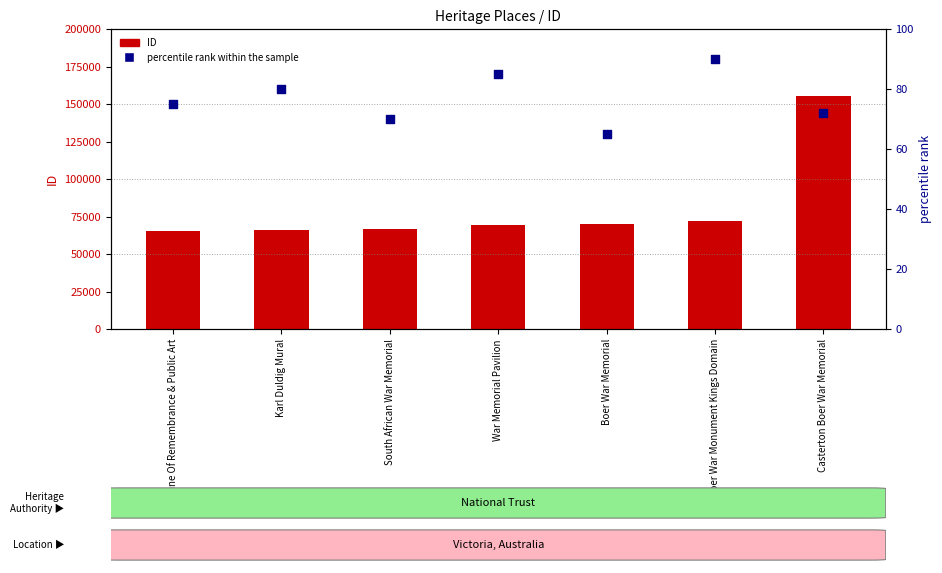

What are all the series names shown in the legend?

ID, percentile rank within the sample